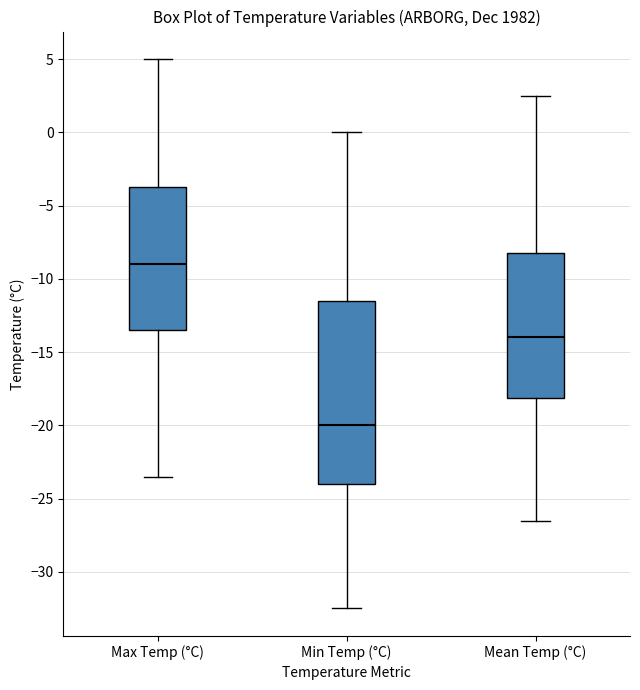

Where is the upper edge of the box for Max Temp (°C) on the y-axis? The values are not printed on the chart, so give them approximately, as read against the axis.

-3.5